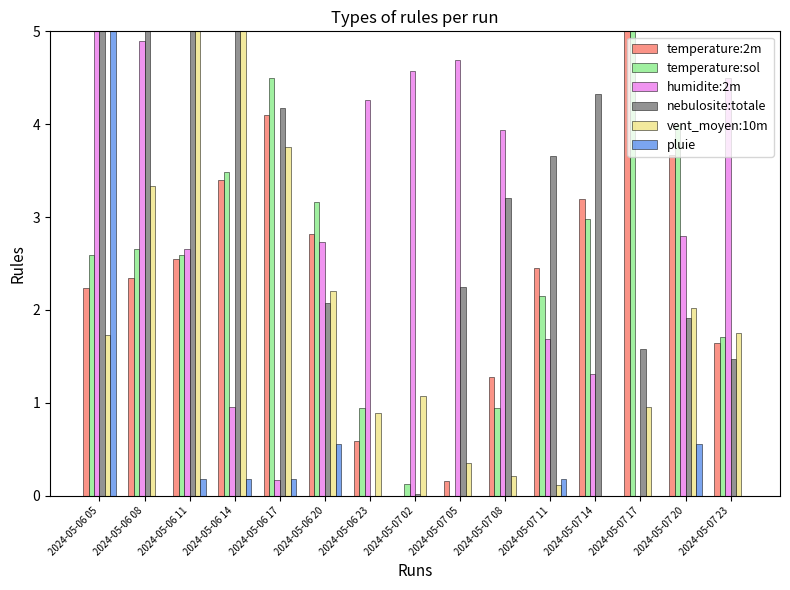

At which label is humidite:2m closest to 2?

2024-05-07 11